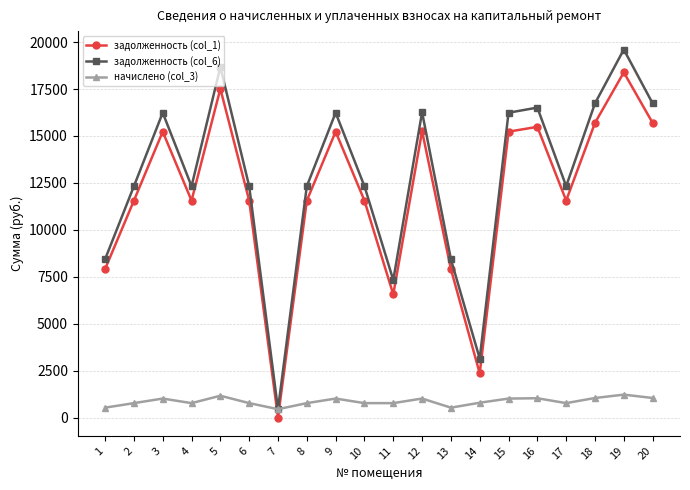

At which category does the chart reach its peak across all series?

19